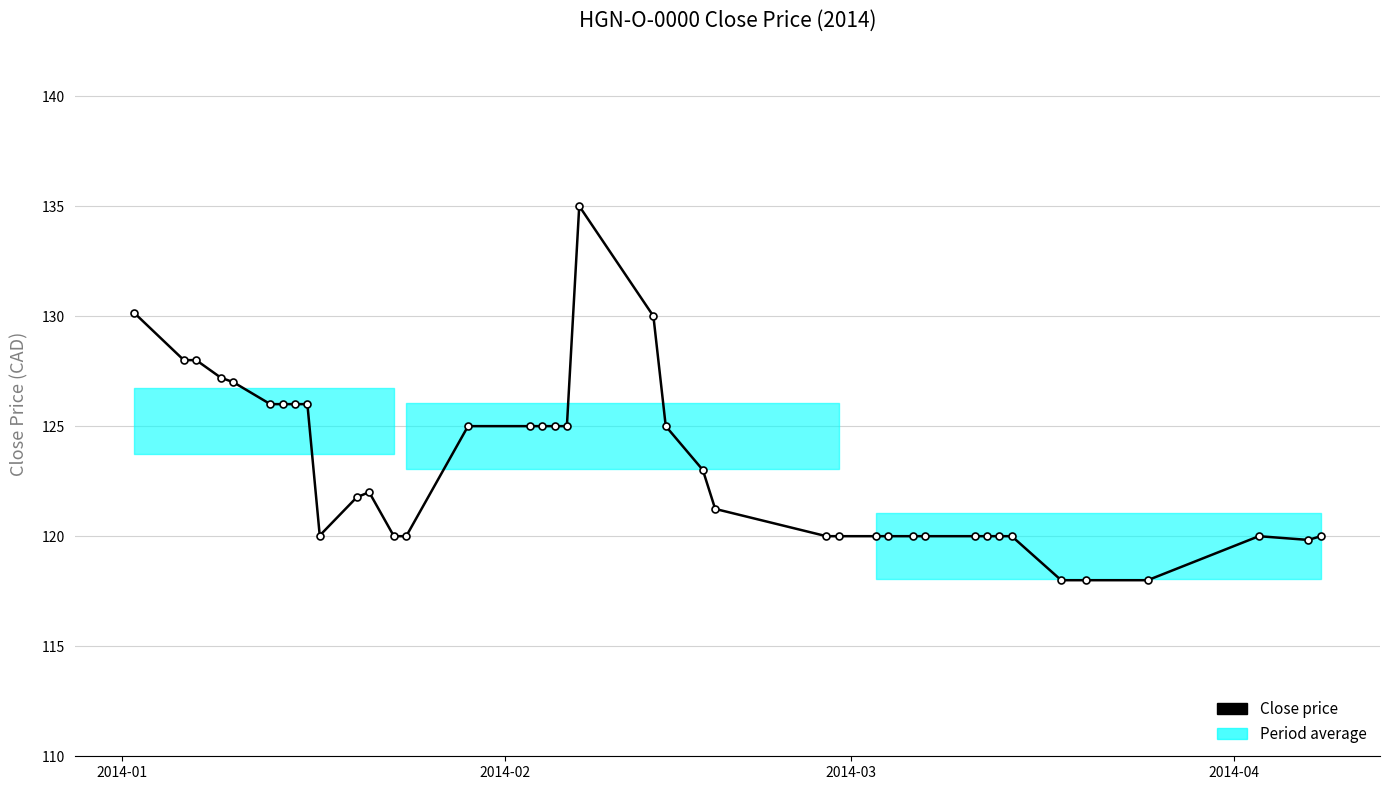

What is the maximum value shown in the chart?

135.0